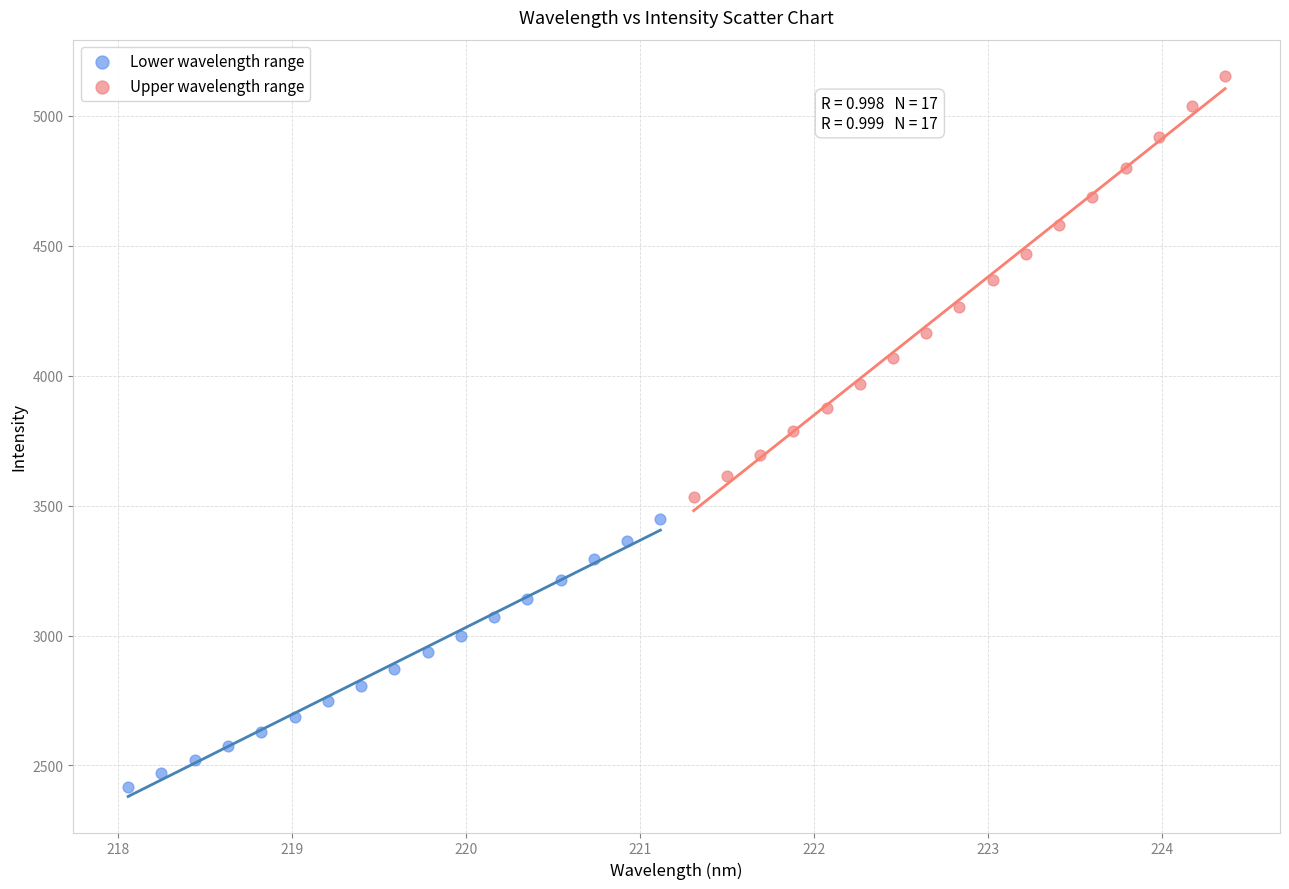

Which series has the widest spread of Y values?

Upper wavelength range